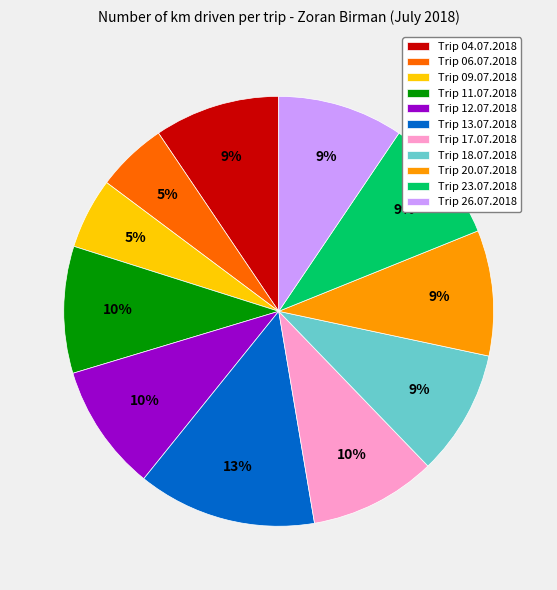

What is the largest slice in the pie chart?

Trip 13.07.2018